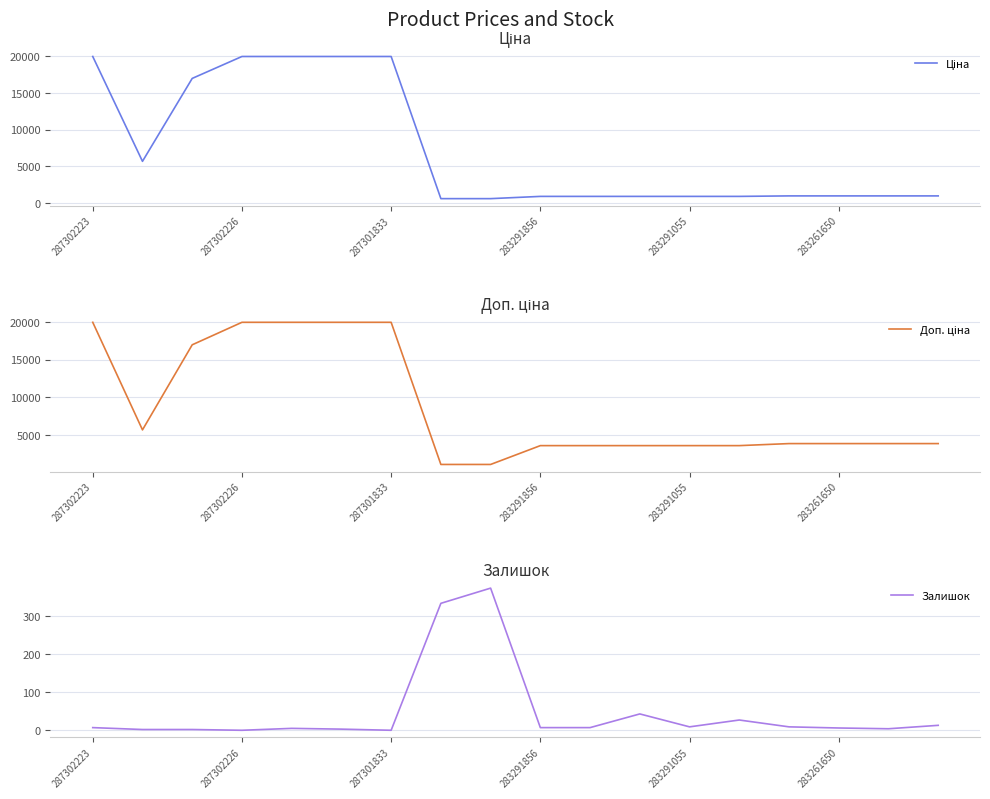

At which label is Ціна closest to 10277?

287302226